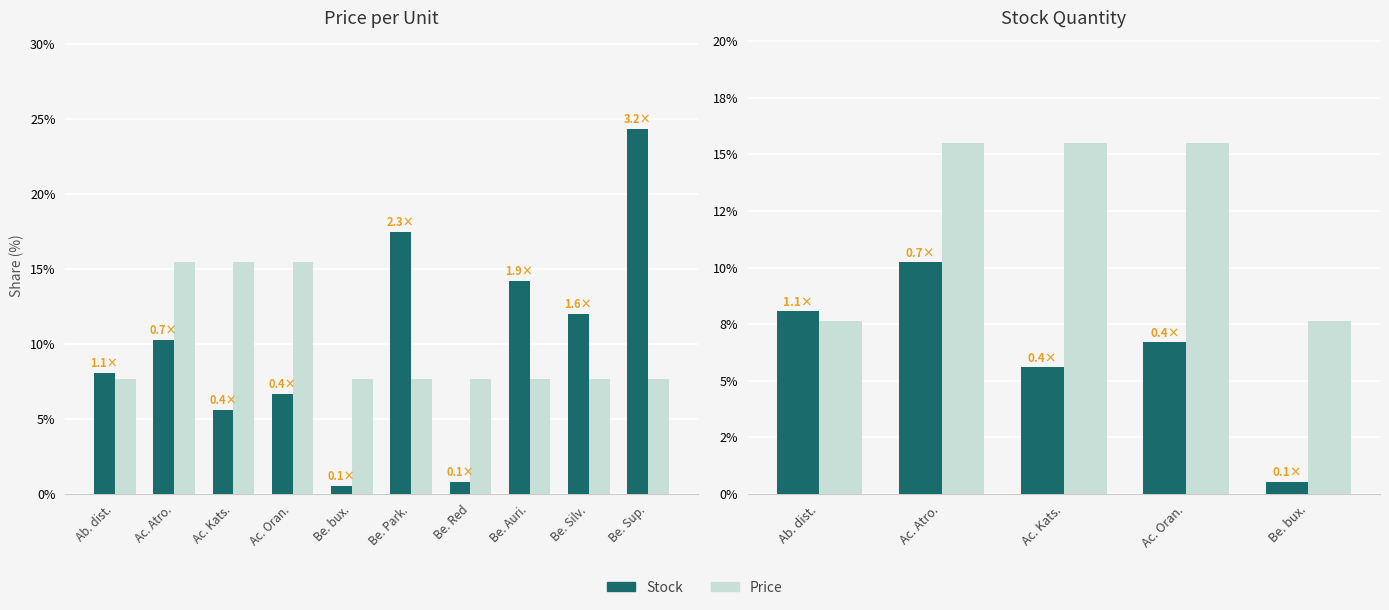

What is the sum of all Stock values?

31.1